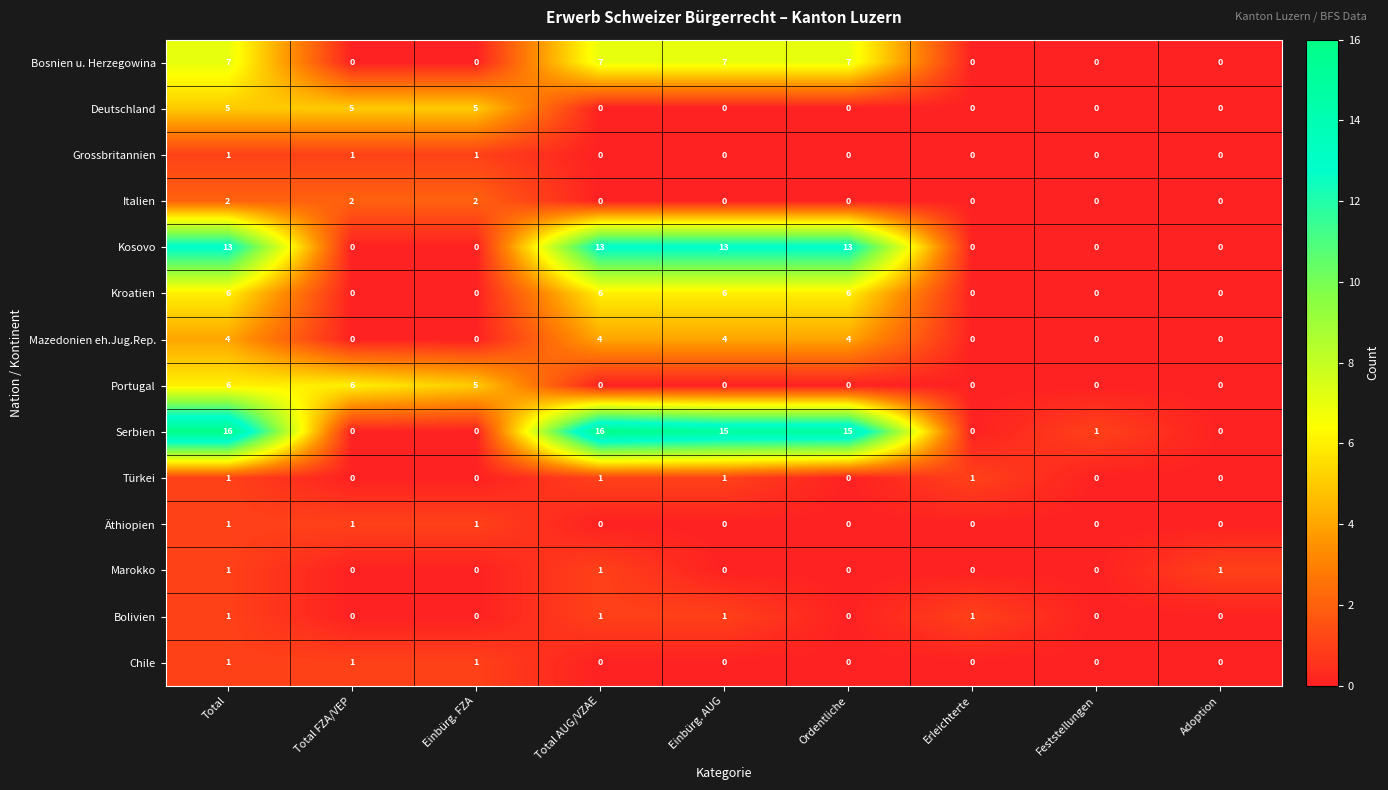

What is the difference between the Bosnien u. Herzegowina values at Total AUG/VZAE and Feststellungen?

7